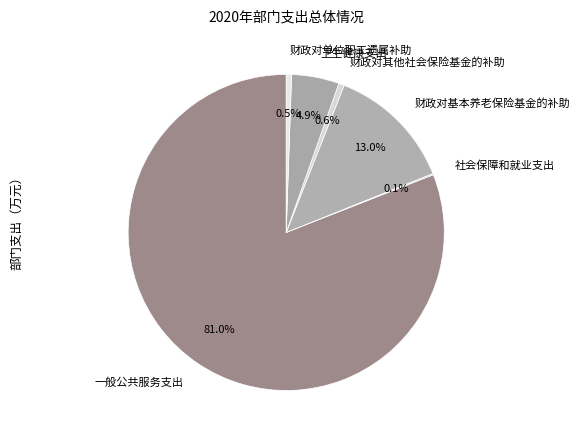

Does any single category account for the majority?

Yes